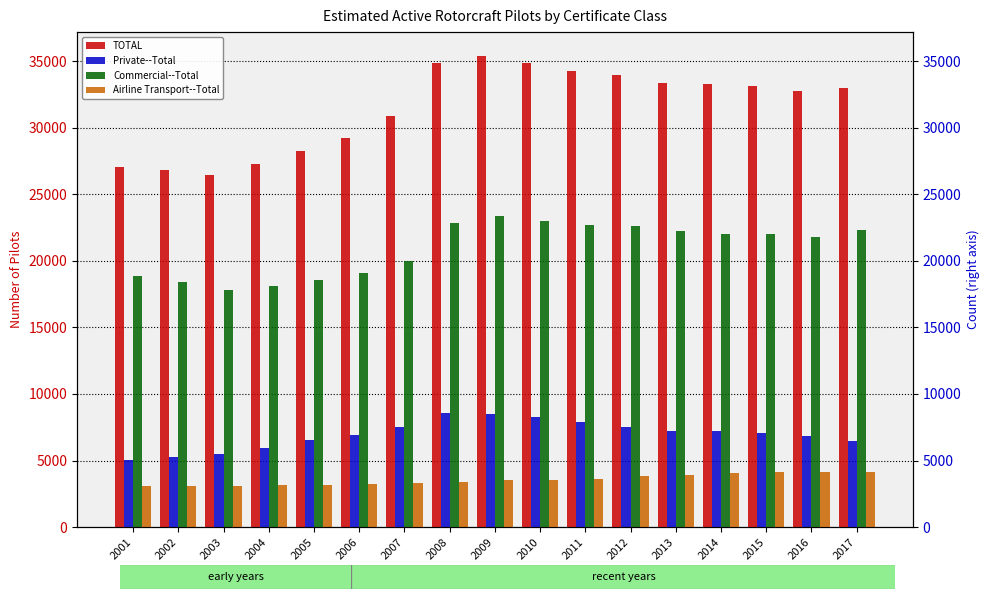

True or false: TOTAL has a value of 11598 at 2013.

False